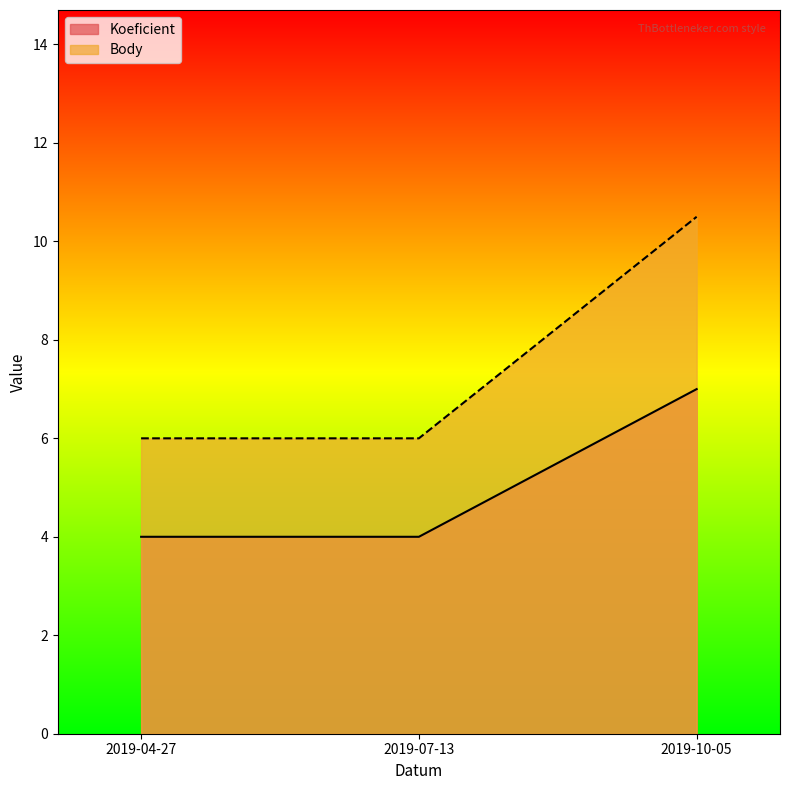

What are all the series names shown in the legend?

Koeficient, Body